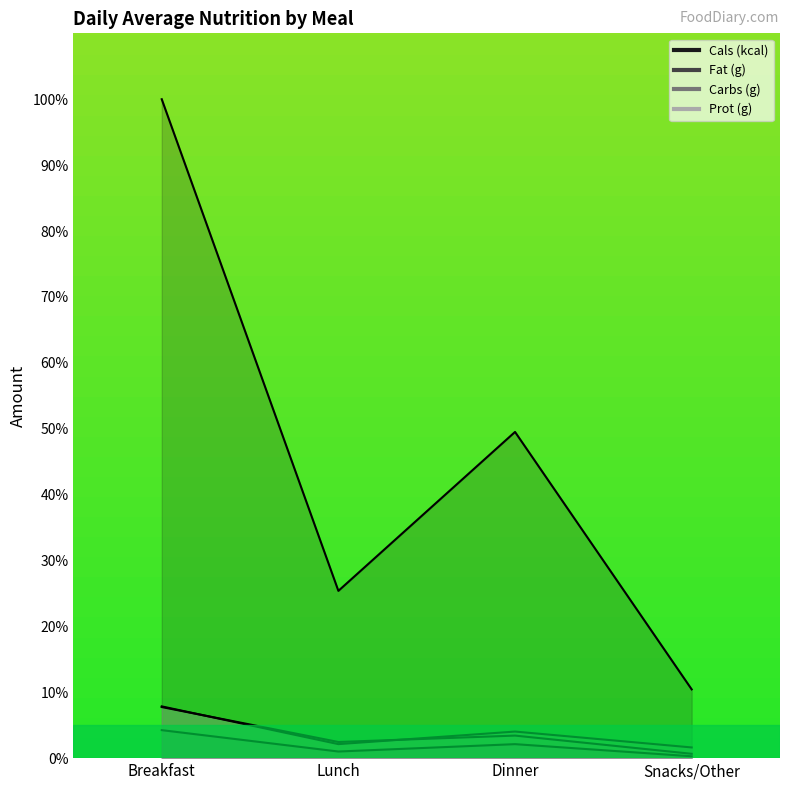

Reading right to left, what are all the values shown in this chart?

Cals (kcal): 10.4	49.5	25.4	100.0
Fat (g): 0.3	2.1	1.0	4.2
Carbs (g): 0.7	3.4	2.5	7.8
Prot (g): 1.6	4.0	2.1	7.9